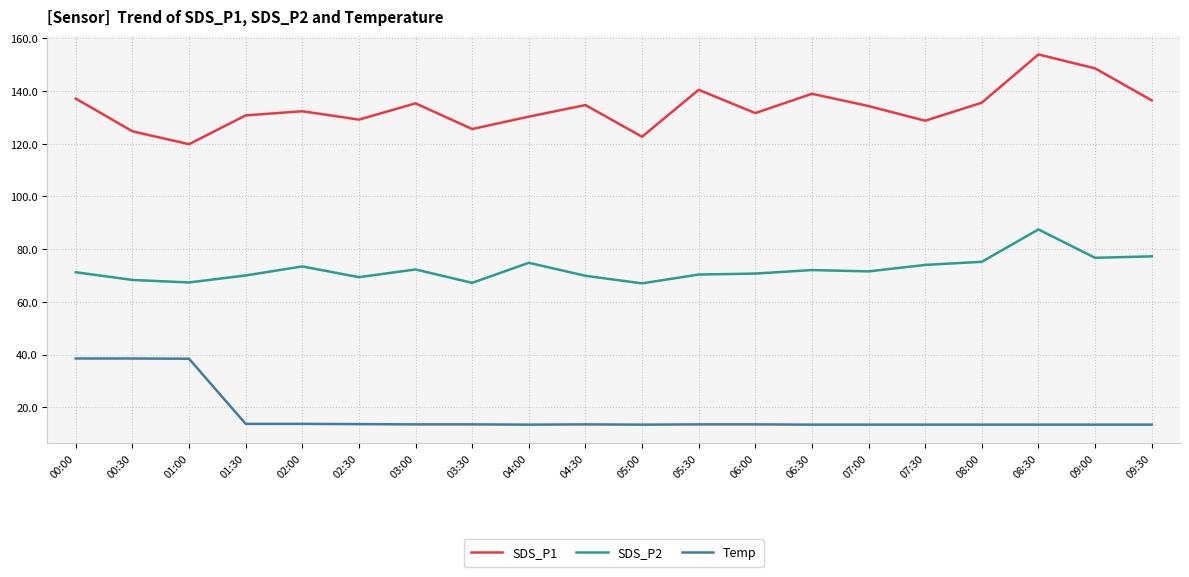

True or false: SDS_P2 and SDS_P1 cross at least once.

False